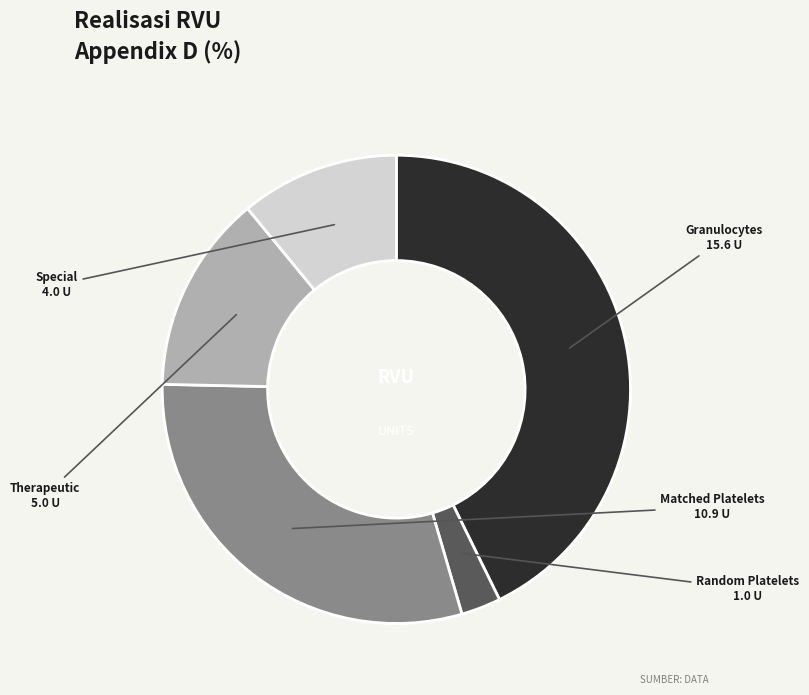

Which slice is the largest?

Granulocytes